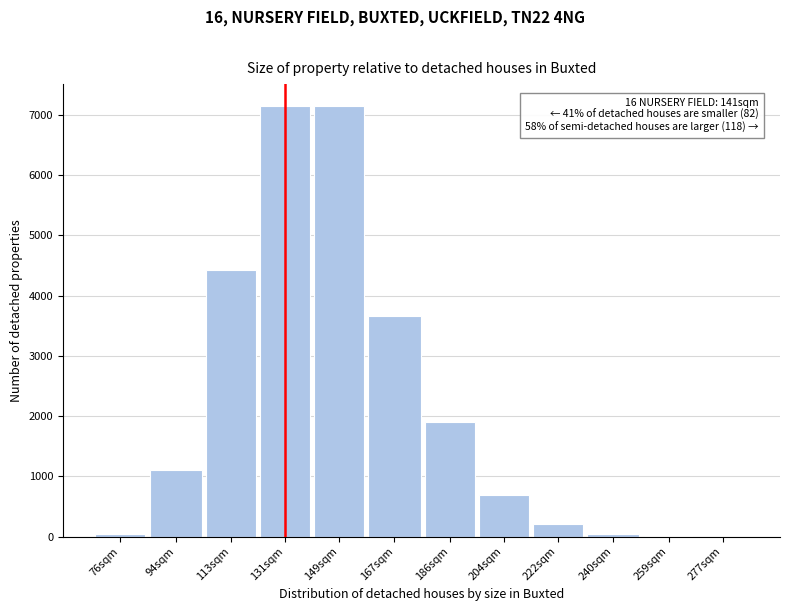

True or false: the data shows 915.1 at 186sqm.

False